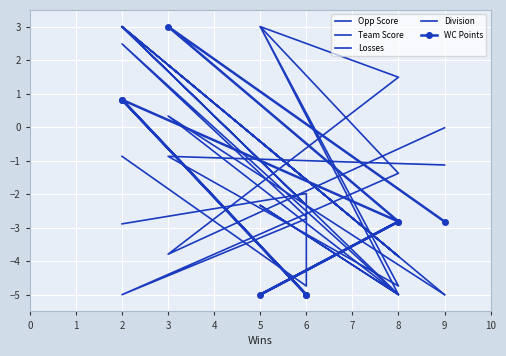

What is the value of the Division point at the 7th from the left?

-2.3